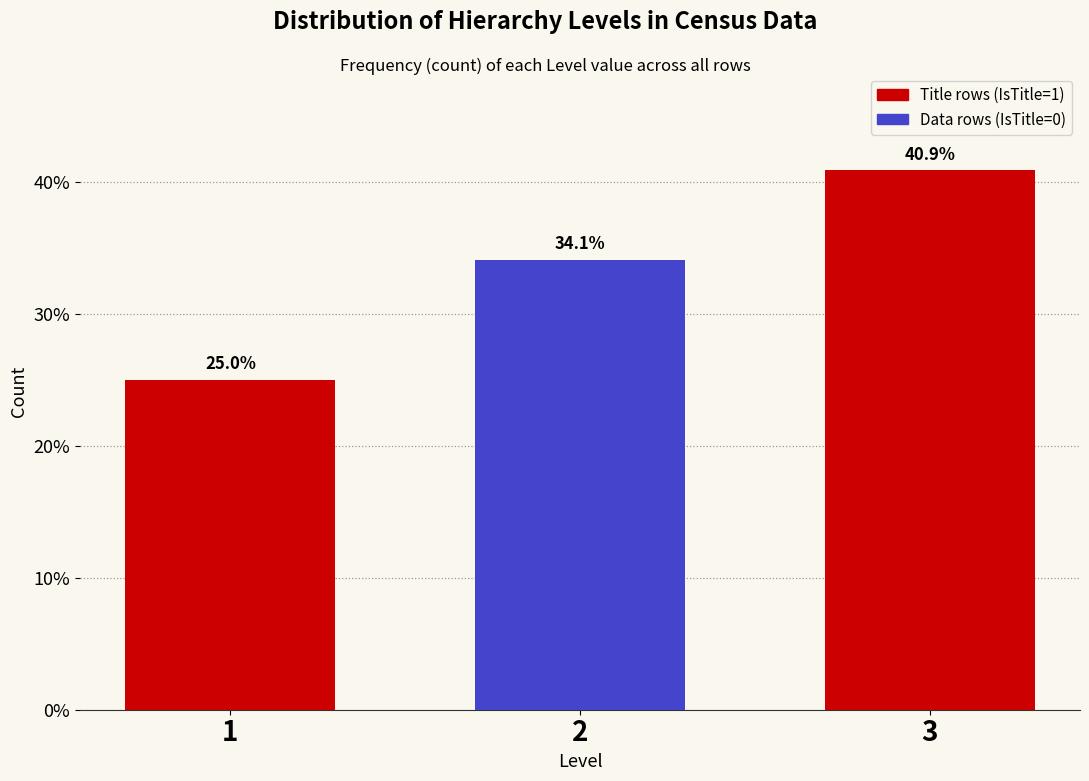

Reading left to right, transcribe all the data shown in this chart.

25.0	34.1	40.9